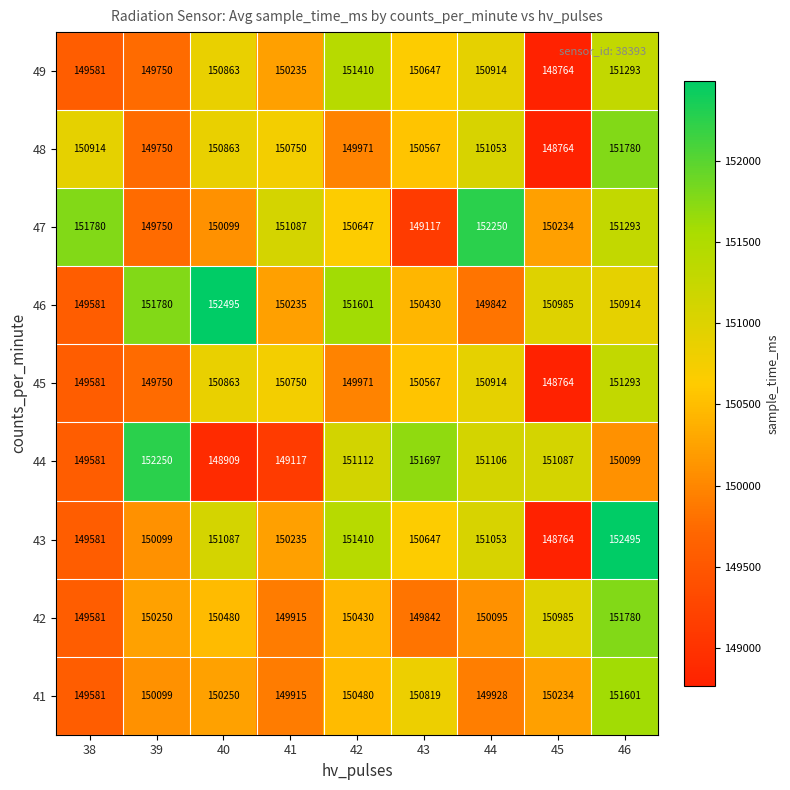

What is the approximate value of 44 at 45, to the nearest 10?

151090